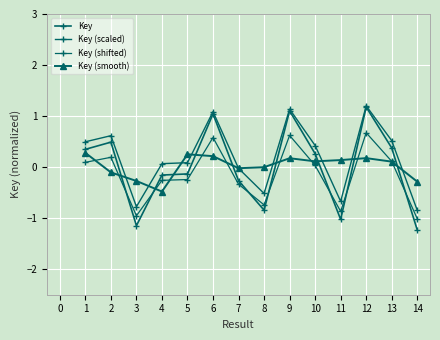

Between 12 and 13, which series saw the biggest shift?

Key